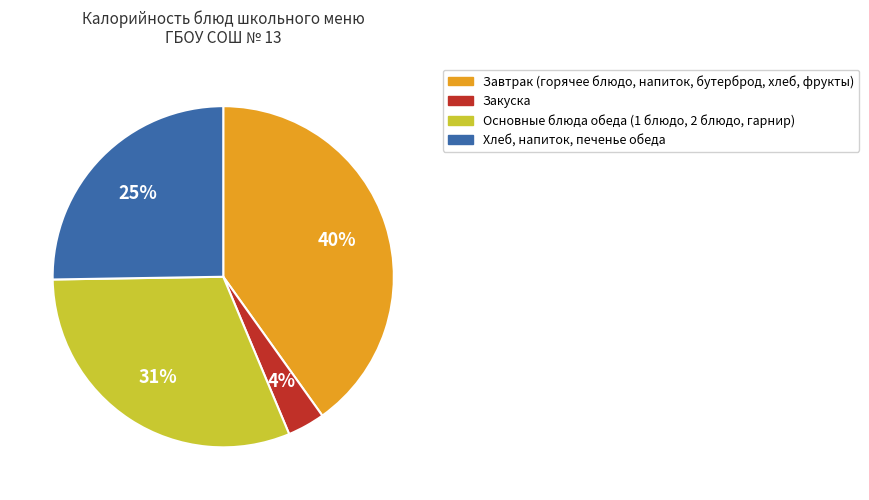

To the nearest percent, what is the average slice percentage?

25%